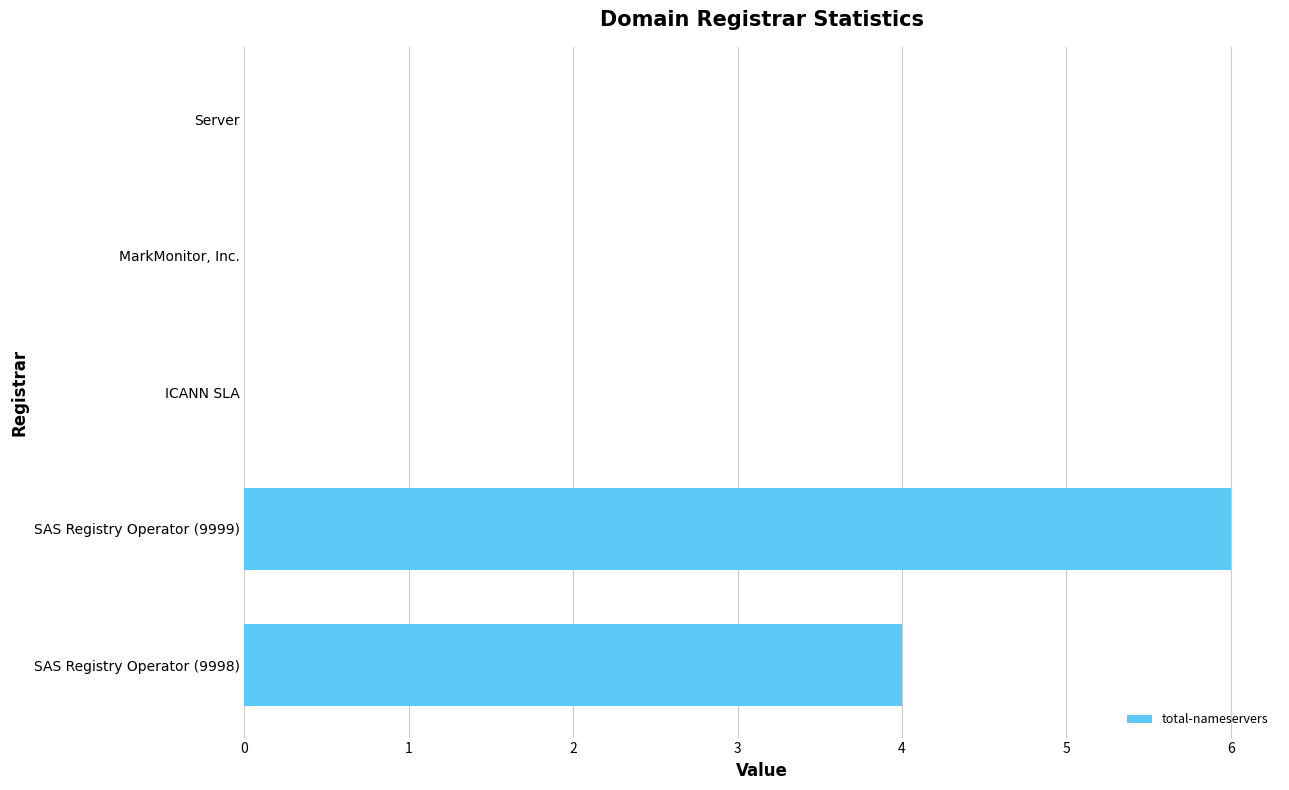

Reading bottom to top, extract all data points from this chart.

SAS Registry Operator (9998)=4	SAS Registry Operator (9999)=6	ICANN SLA=0	MarkMonitor, Inc.=0	Server=0